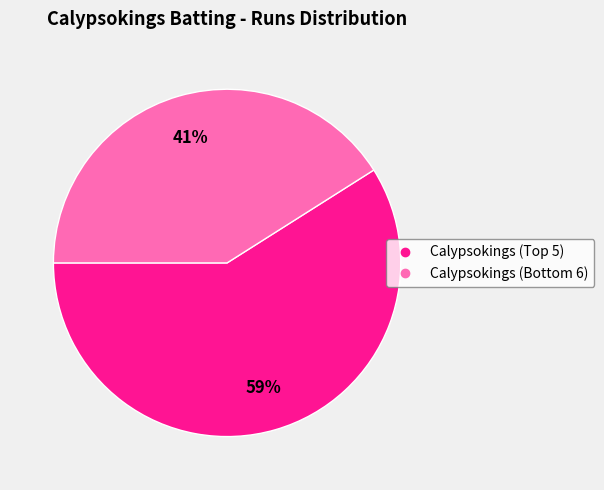

To the nearest percent, what is the difference between the largest and smallest slice percentages?

18%